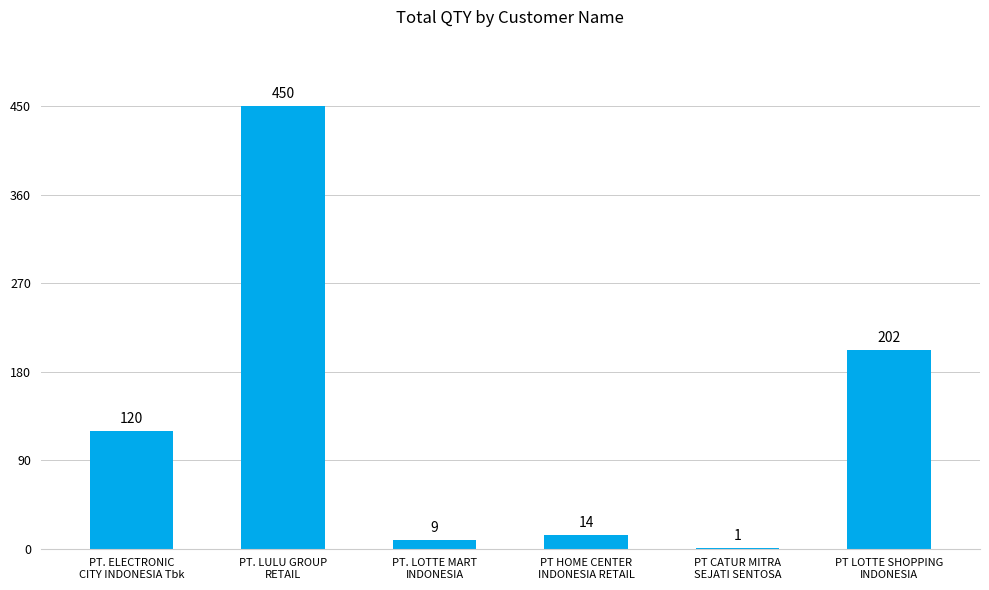

What is the sum of all values?

796